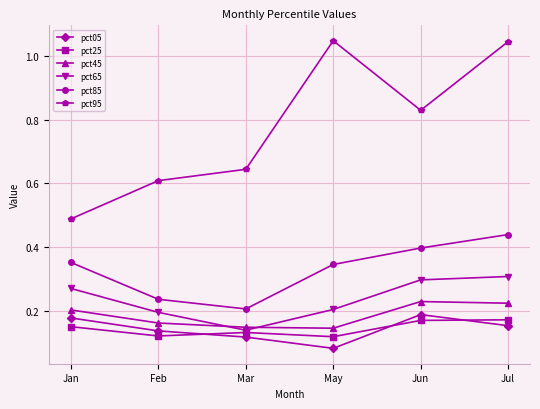

Where is pct95 nearest to the value 0?

Jan